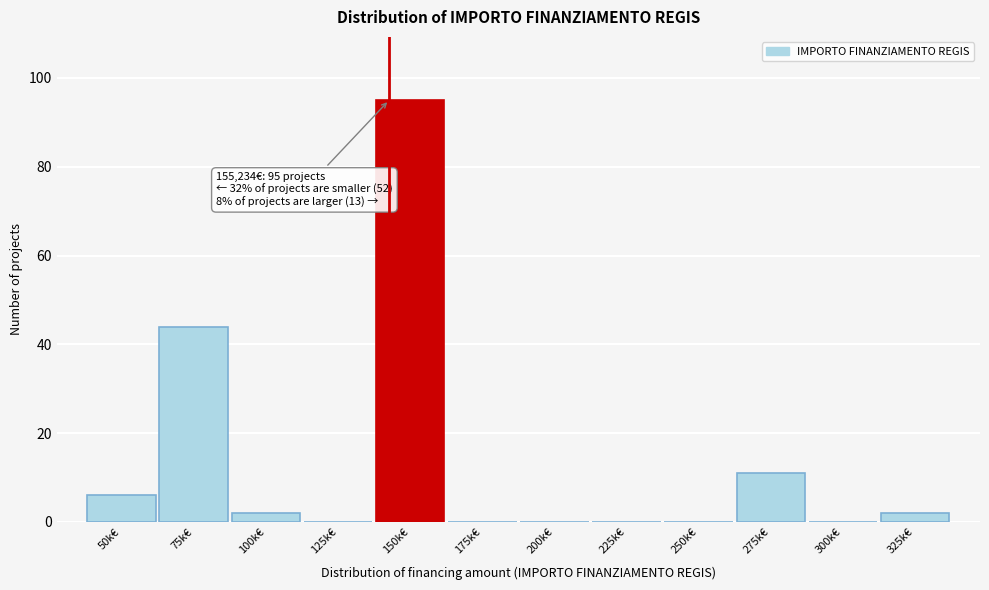

Reading left to right, list all the values displayed in this chart.

50k€=6	75k€=44	100k€=2	125k€=0	150k€=95	175k€=0	200k€=0	225k€=0	250k€=0	275k€=11	300k€=0	325k€=2